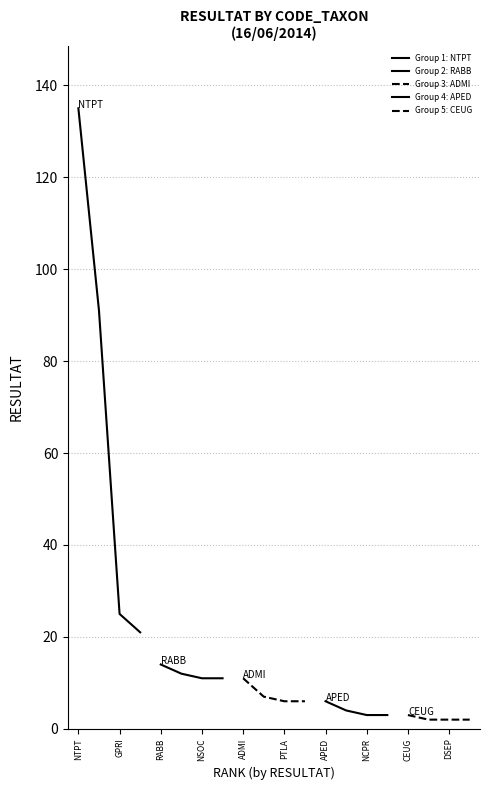

How many Group 5: CEUG values are between 2 and 3?

4